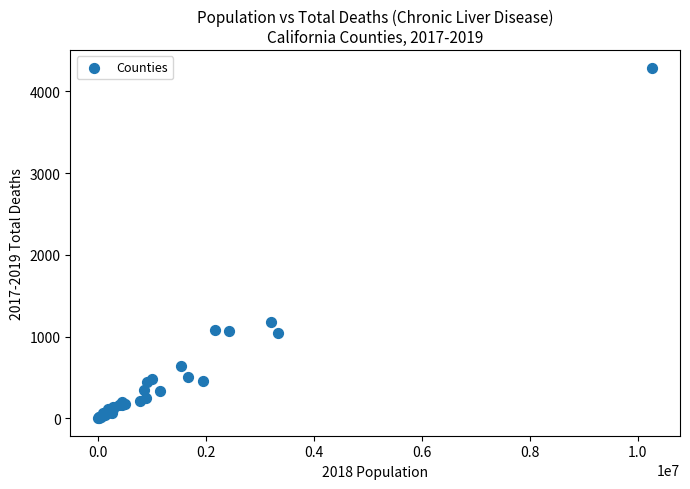

What Y value in the scatter plot is closest to 2147?

1184